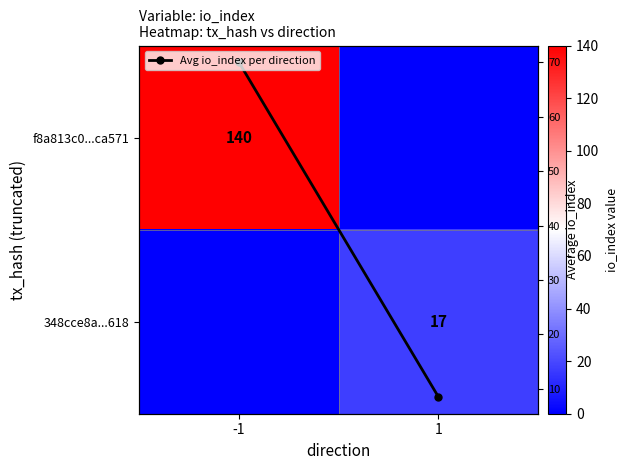

Count the number of categories in the chart.

2